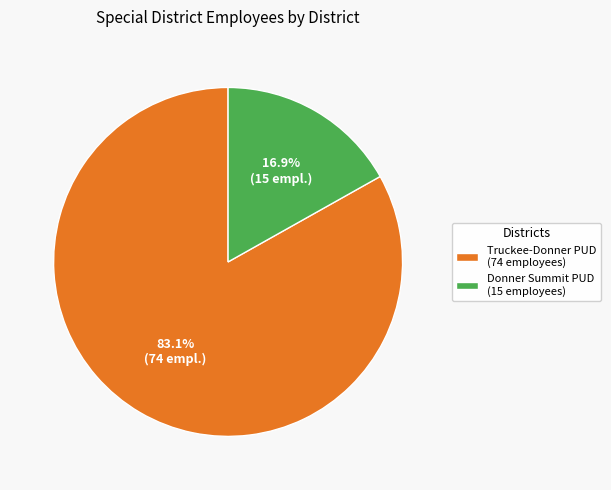

Does Donner Summit PUD (15 employees) represent more than half of the total?

No